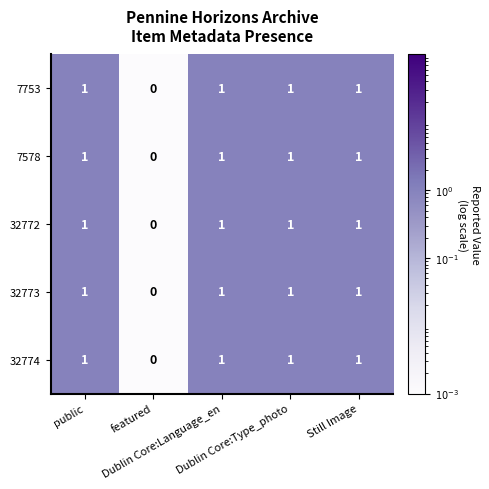

What is the sum of all 7578 values?

4